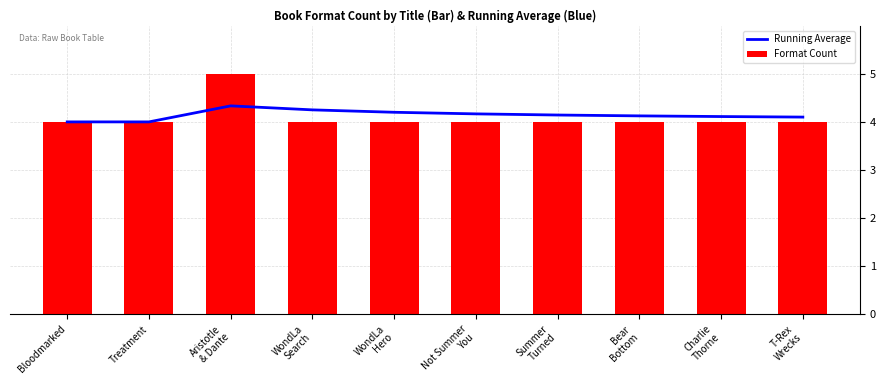

What position from the right is T-Rex
Wrecks?

1